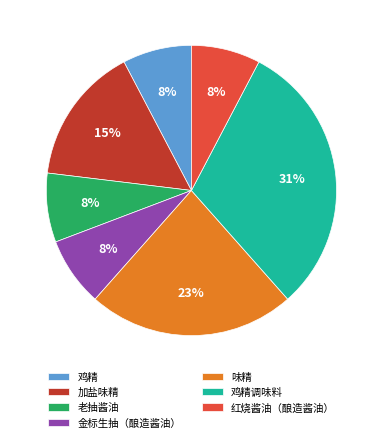

What is the largest slice in the pie chart?

鸡精调味料